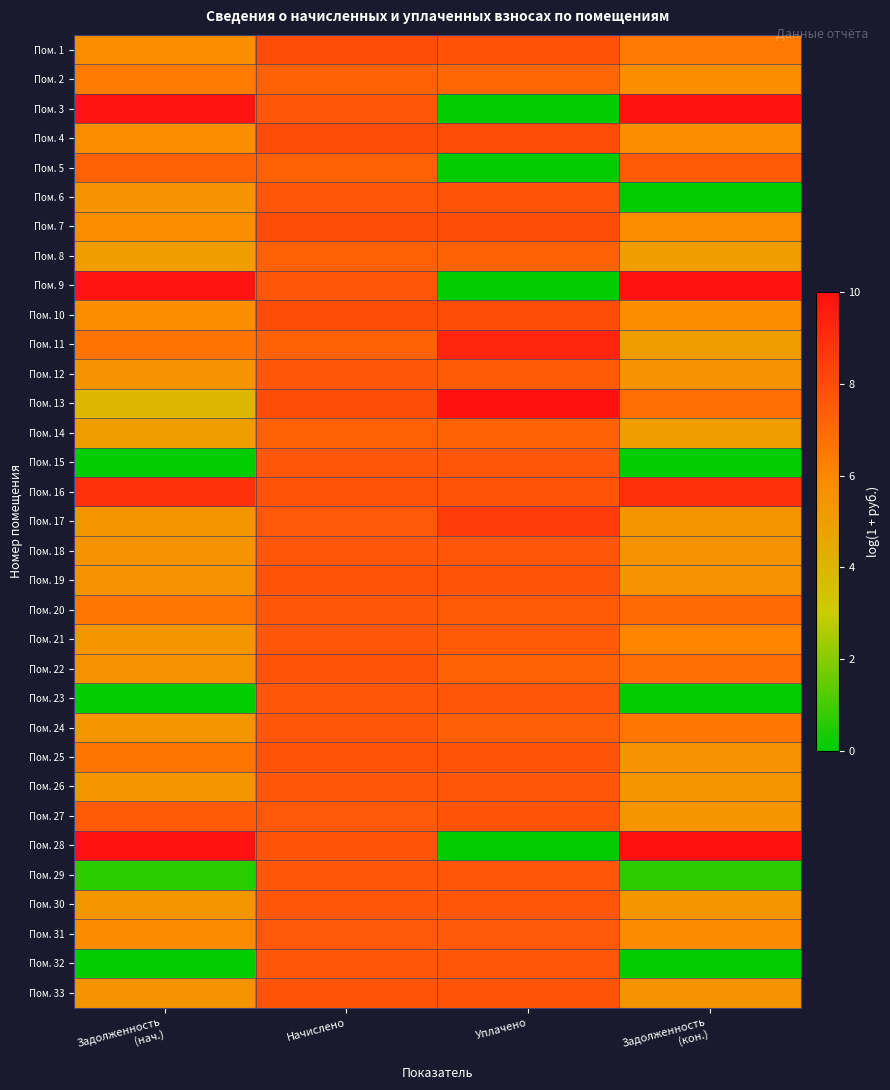

Count the number of data series in this chart.

33